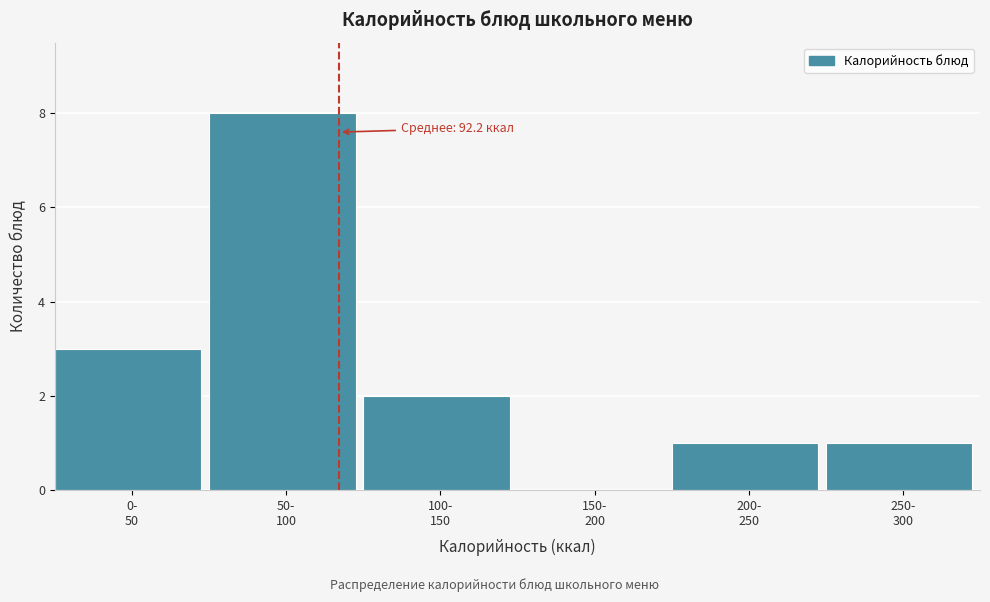

What is the maximum value shown in the chart?

8